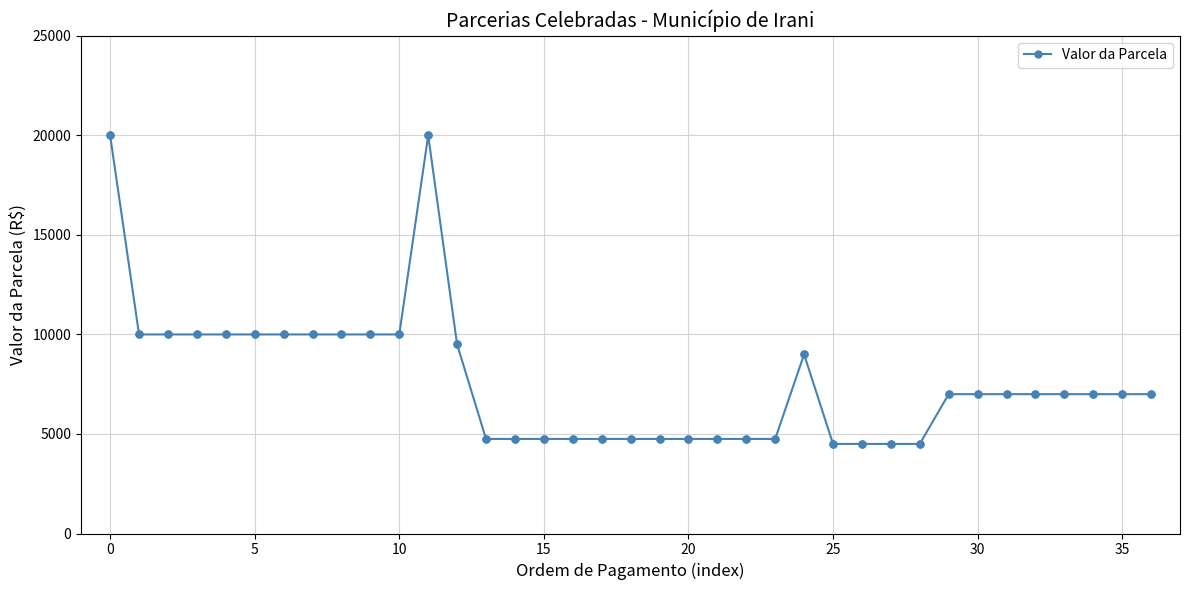

What is the greatest value displayed?

20000